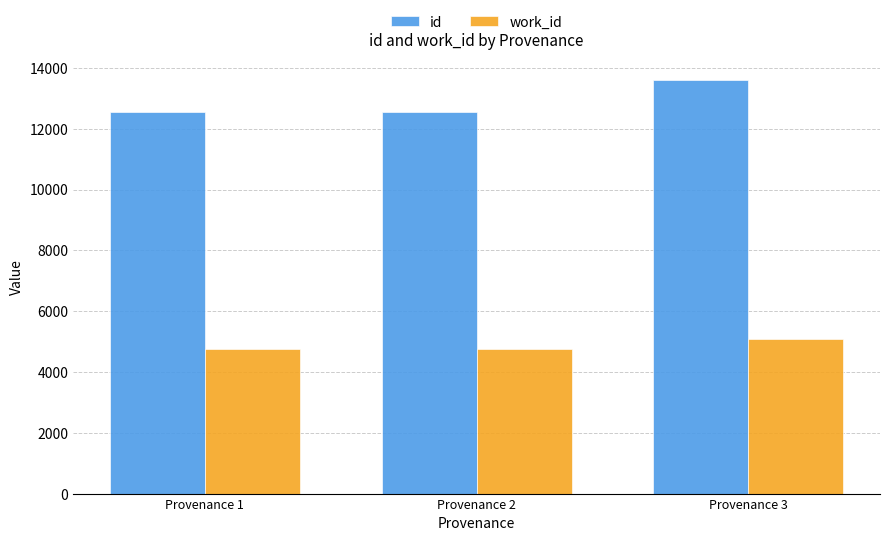

Rank the series at Provenance 3 from lowest to highest value.

work_id, id